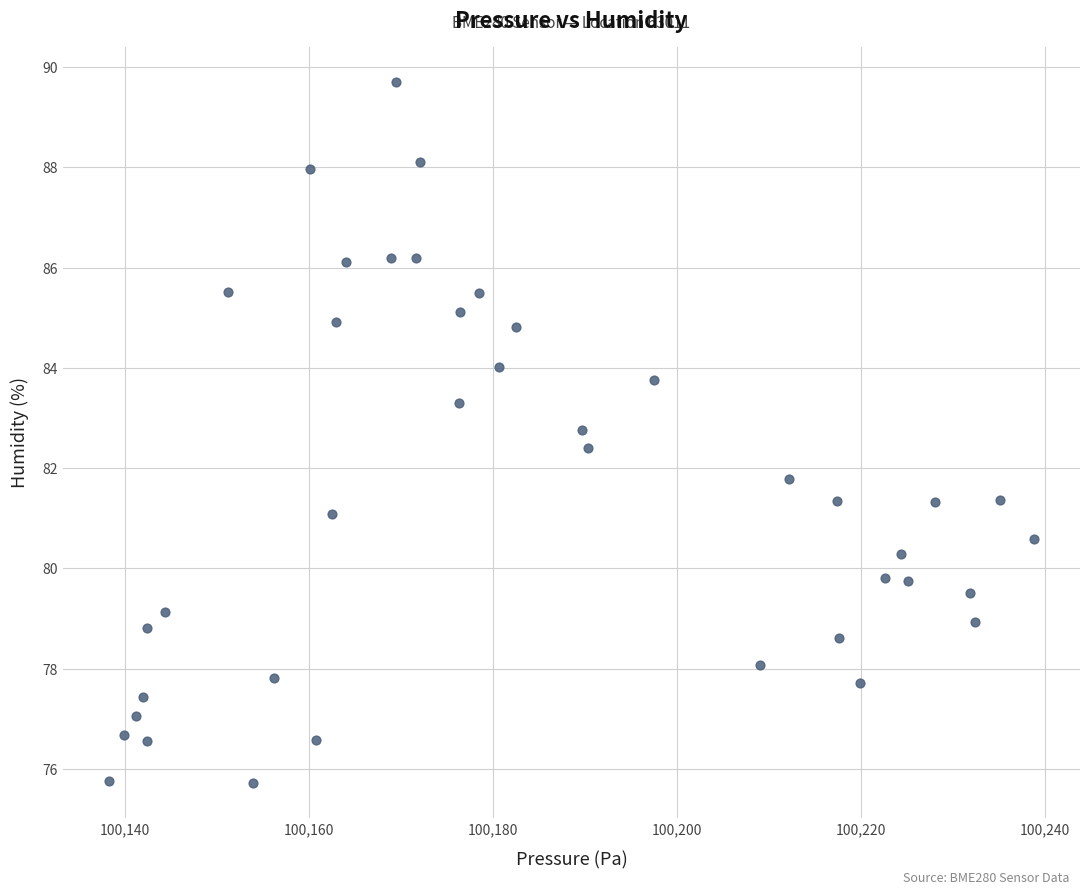

What is the range of Y values (max minus min)?

14.0